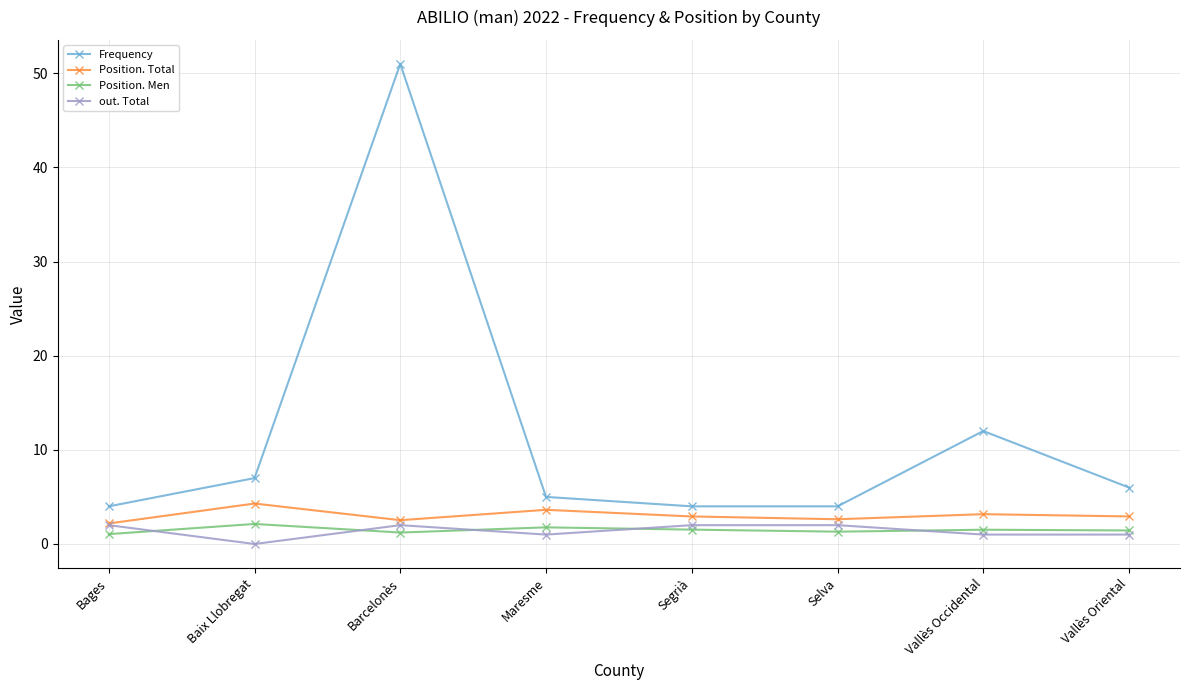

What is the maximum value shown in the chart?

51.0